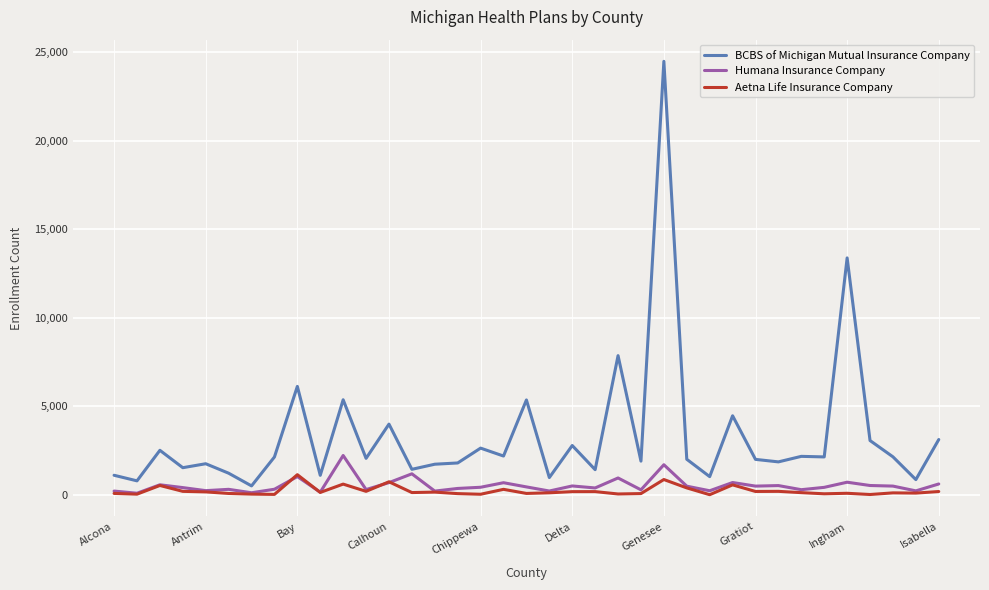

Which series has the largest total across all categories?

BCBS of Michigan Mutual Insurance Company